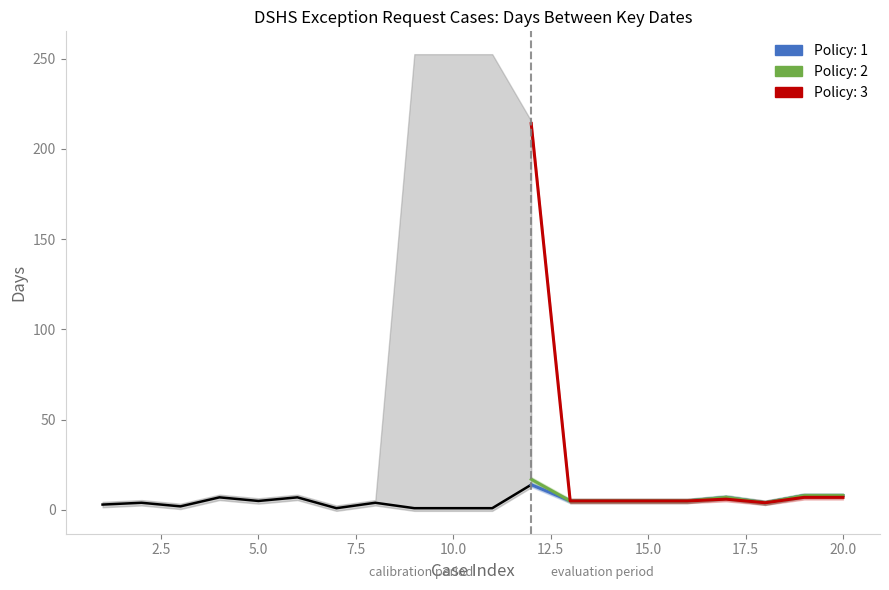

Where is the first local minimum for Days from Order Signed to First Contact?

3